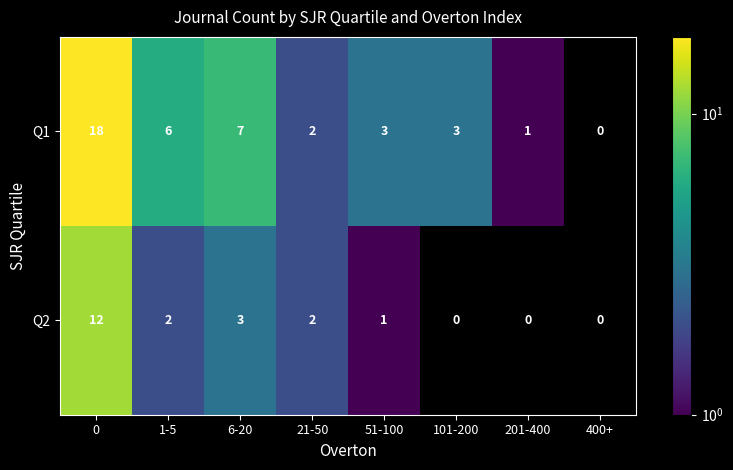

At how many categories does at least one series exceed 4?

3